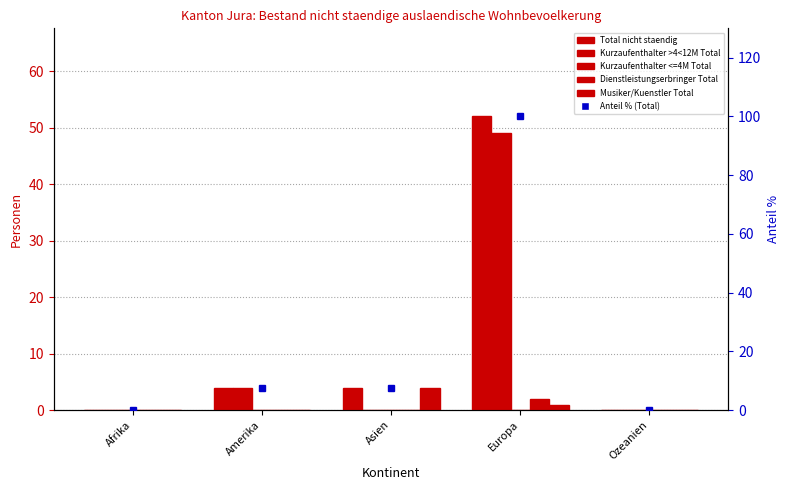

At how many categories does at least one series exceed 37?

1